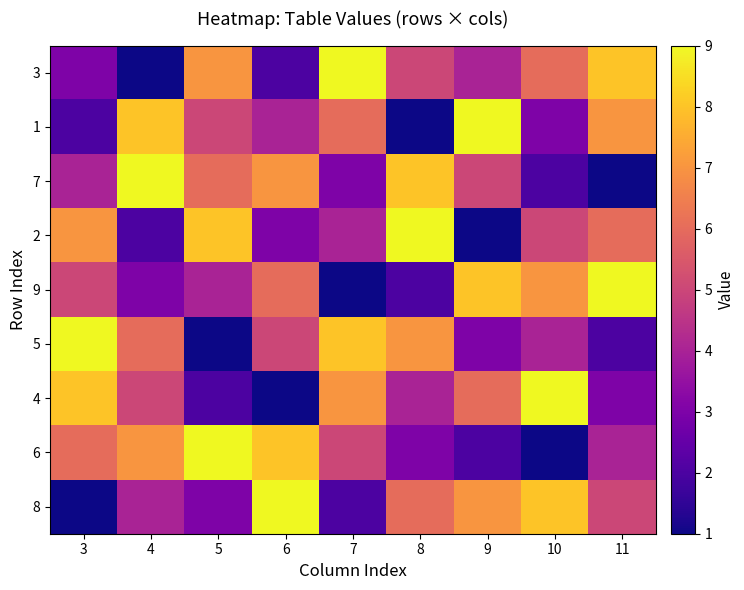

At how many categories does at least one series exceed 5?

9